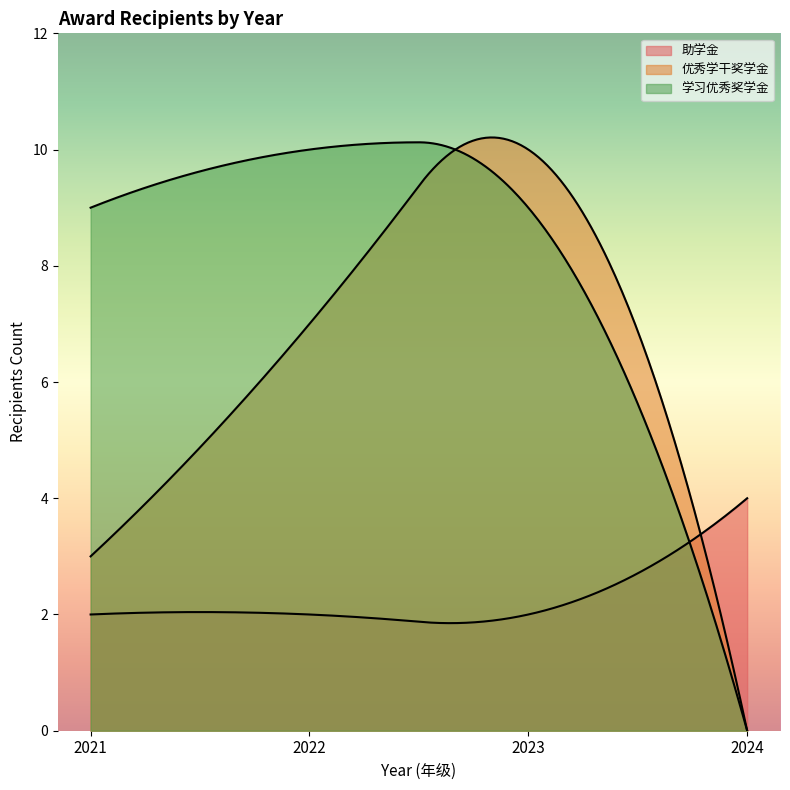

How many lines are shown in the chart?

3